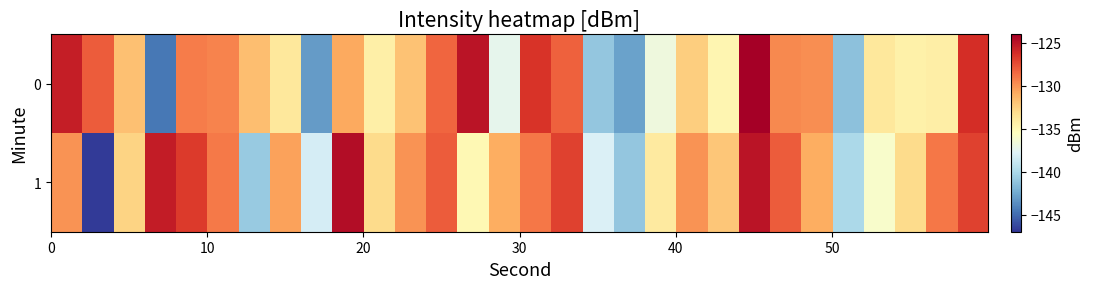

Reading right to left, transcribe all the data shown in this chart.

0: -126.2	-134.3	-134.4	-133.9	-141.3	-129.8	-129.6	-124.0	-134.8	-132.4	-136.7	-142.8	-141.0	-128.2	-126.5	-137.3	-125.0	-128.4	-131.8	-134.4	-130.8	-143.1	-133.9	-131.7	-129.4	-129.2	-144.5	-131.8	-128.0	-125.5
1: -127.0	-129.0	-133.0	-136.0	-140.0	-131.0	-128.0	-125.0	-132.0	-130.0	-134.0	-141.0	-138.0	-127.0	-129.0	-131.0	-135.0	-128.0	-130.0	-133.0	-124.6	-138.2	-130.5	-140.9	-129.1	-126.7	-125.4	-132.6	-146.8	-130.0